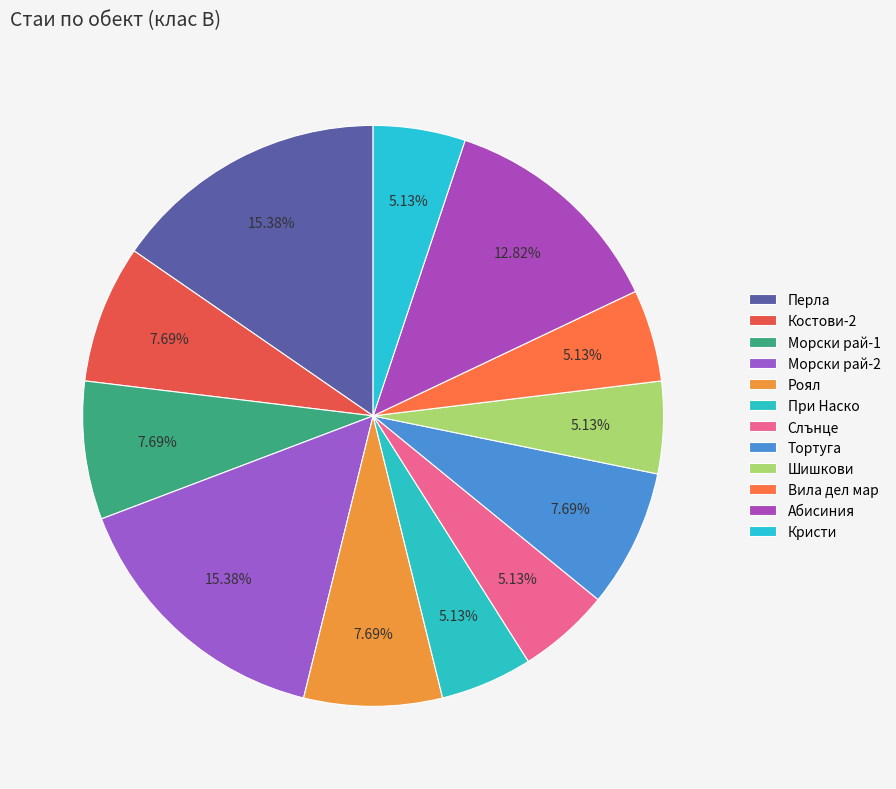

What is the smallest slice in the pie chart?

При Наско